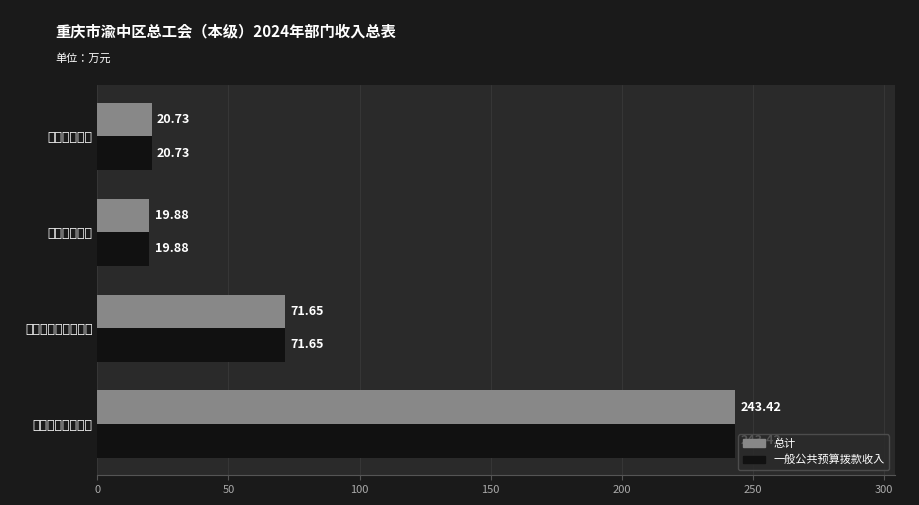

At how many categories does at least one series exceed 57?

2